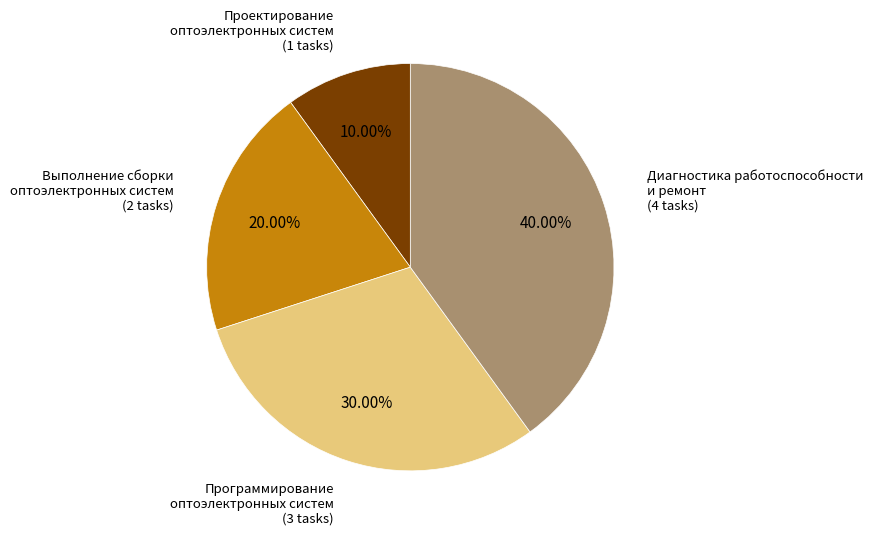

Approximately how many times larger is the value at Выполнение сборки оптоэлектронных систем compared to Программирование оптоэлектронных систем?

0.7